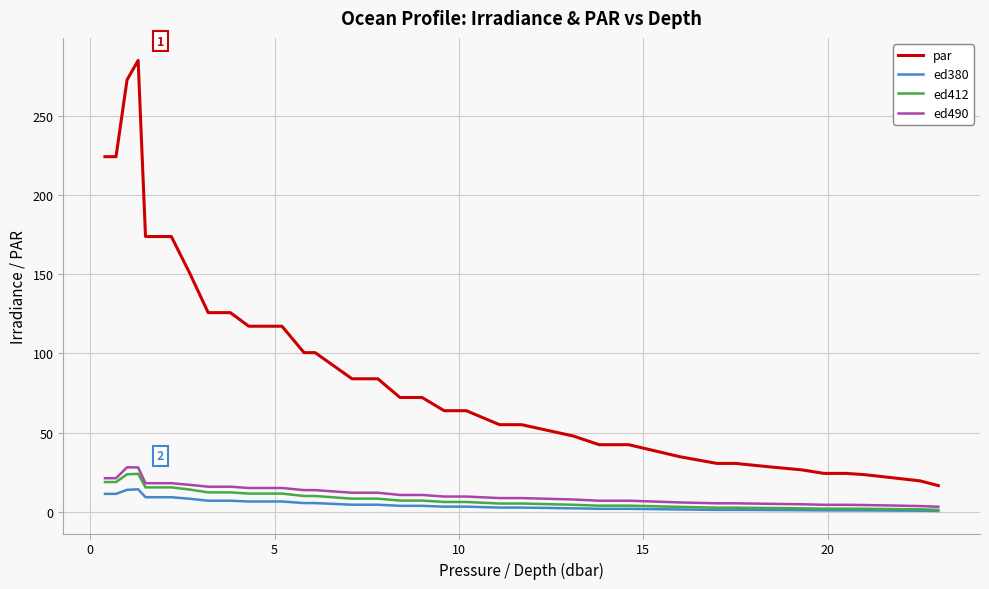

True or false: par and ed412 cross at least once.

False